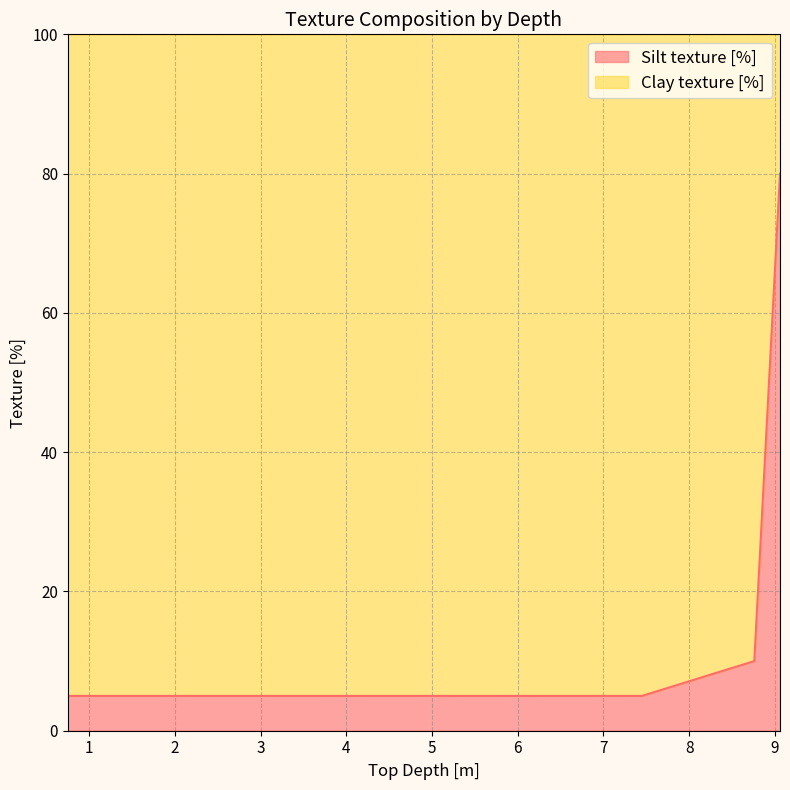

Is it true that the value at 8.76 is 5?

False